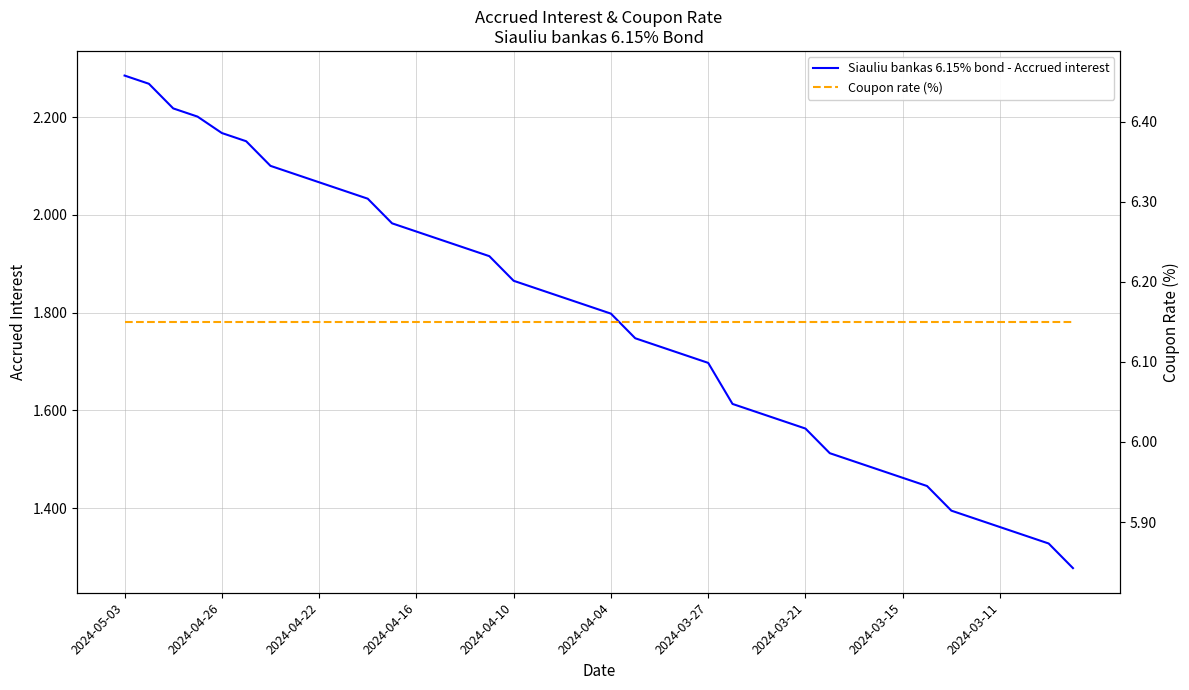

True or false: Siauliu bankas 6.15% bond - Accrued interest has more than 2 points higher than both neighbors.

False